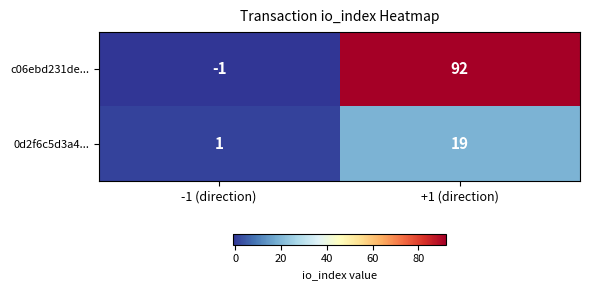

Reading left to right, extract all data points from this chart.

c06ebd231de...: -1 (direction)=-1	+1 (direction)=92
0d2f6c5d3a4...: -1 (direction)=1	+1 (direction)=19